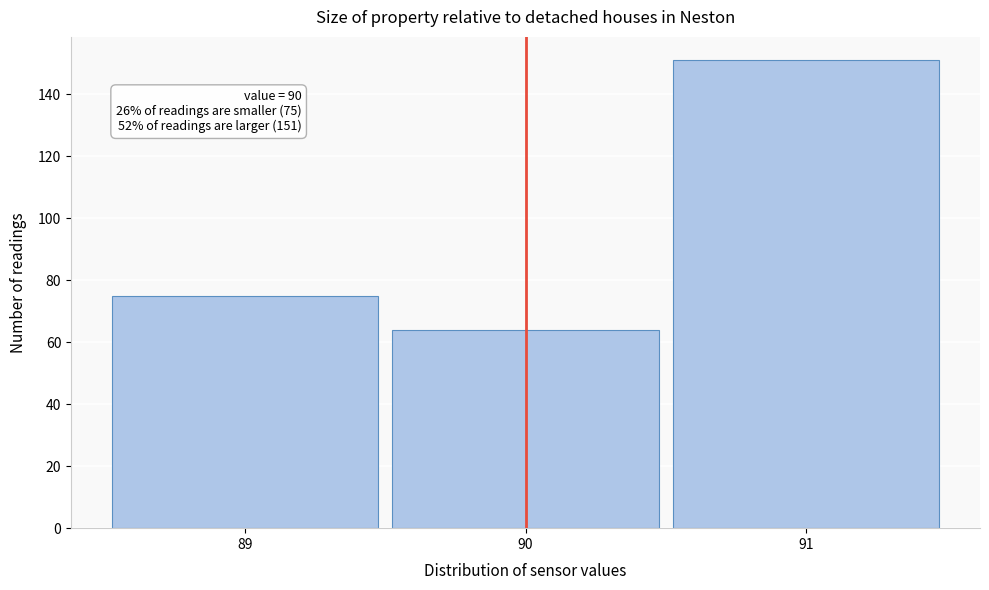

Over which range of the x-axis is the bar tallest?

90.5 to 91.5